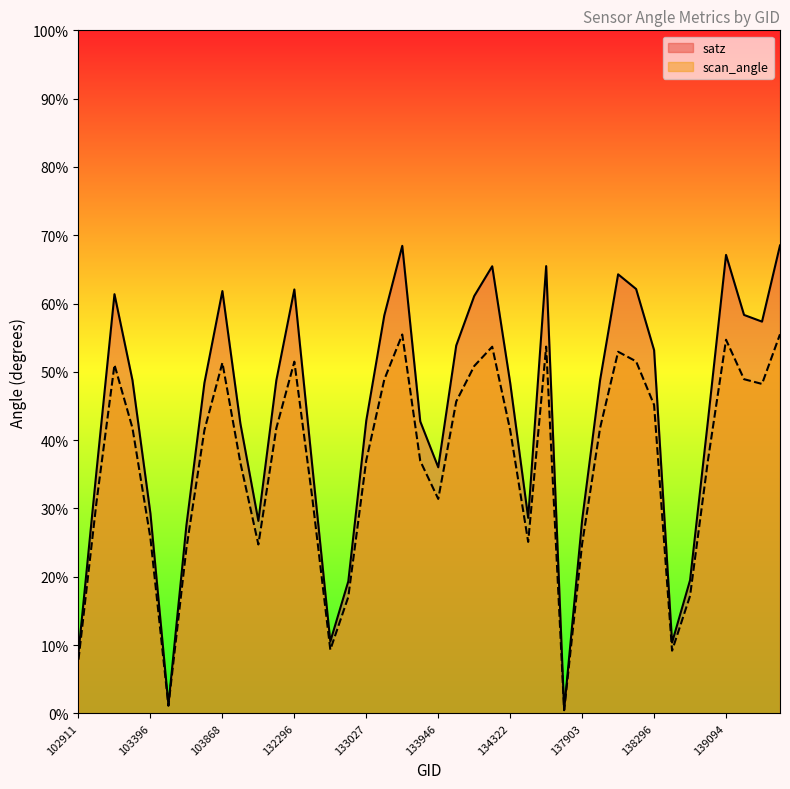

What is the value of the scan_angle point at the 25th from the left?

41.5